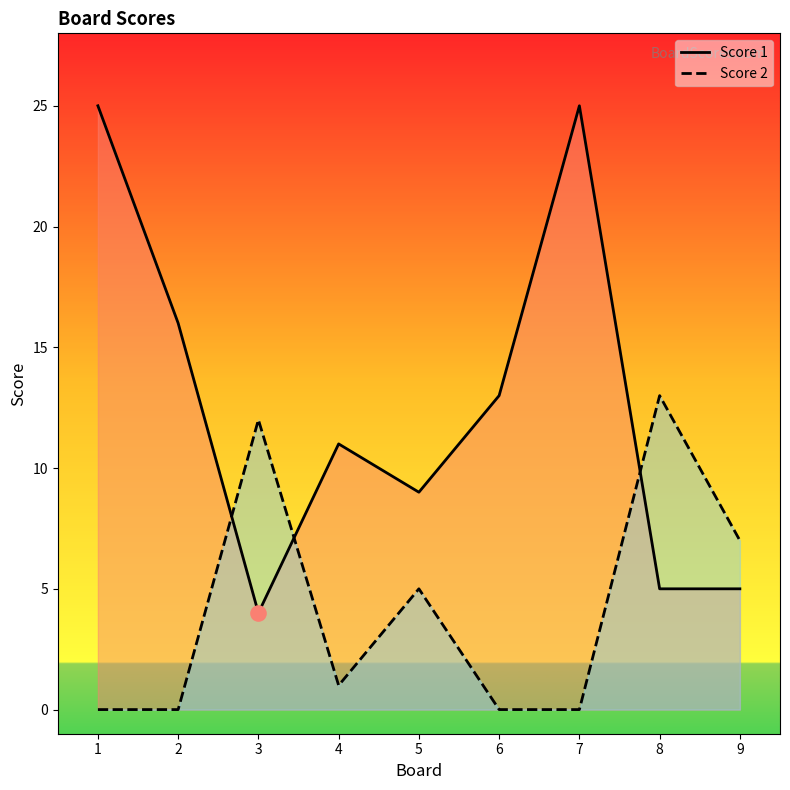

Which series has the largest total across all categories?

Score 1